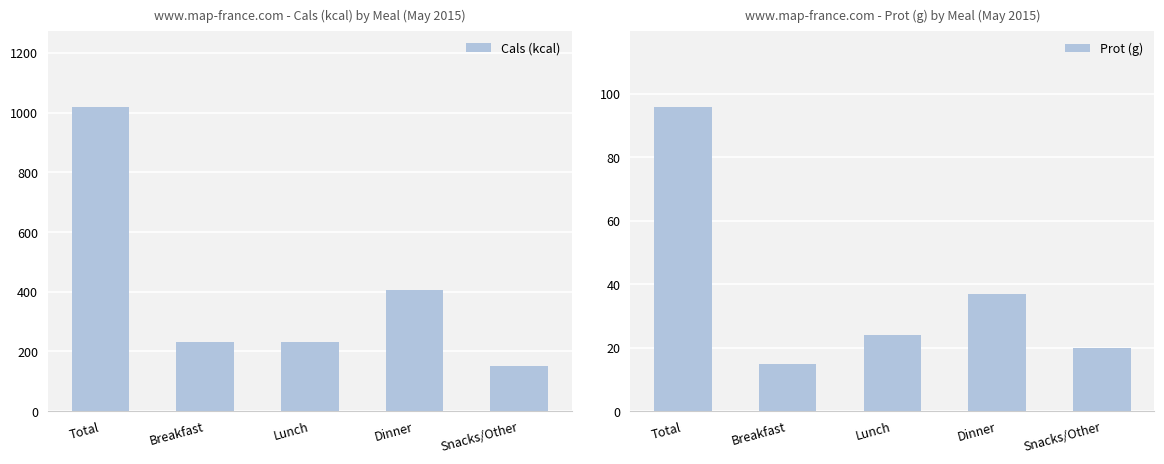

What position from the left is Total?

1